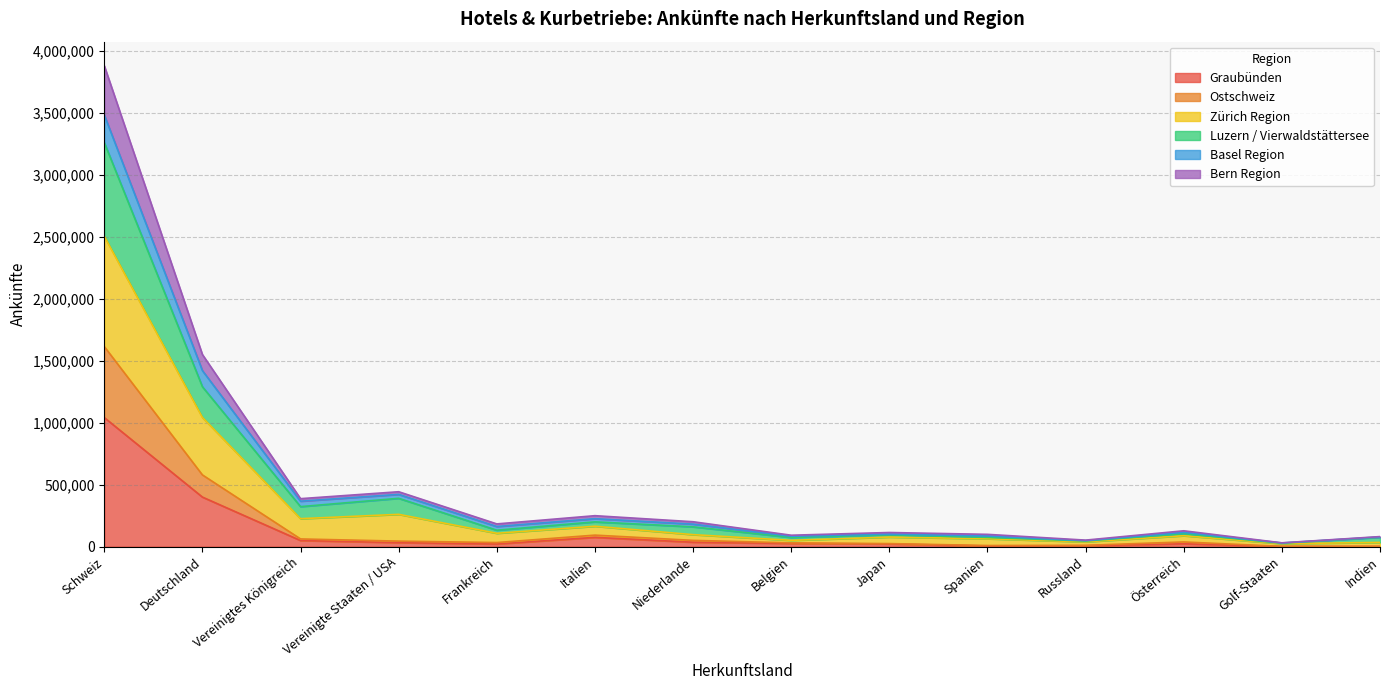

At which category does Zürich Region reach its first local peak?

Vereinigte Staaten / USA